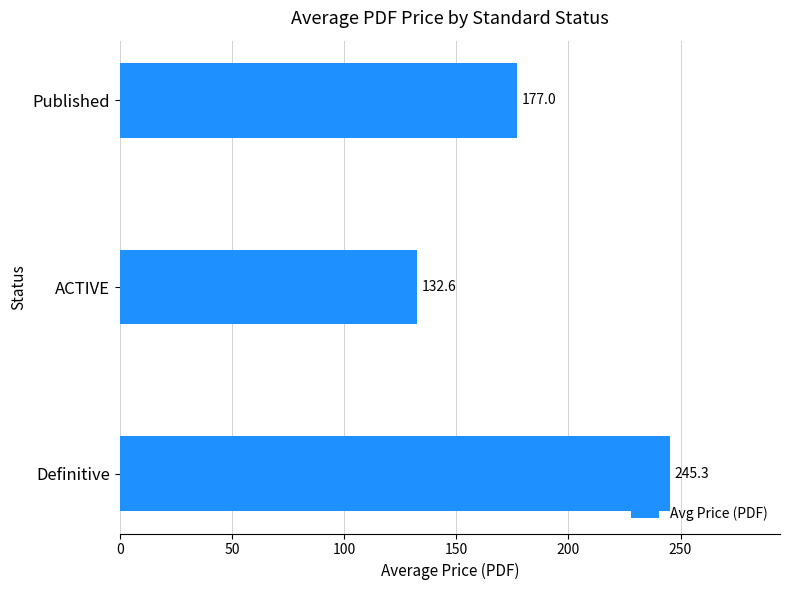

What is the smallest value displayed?

132.6